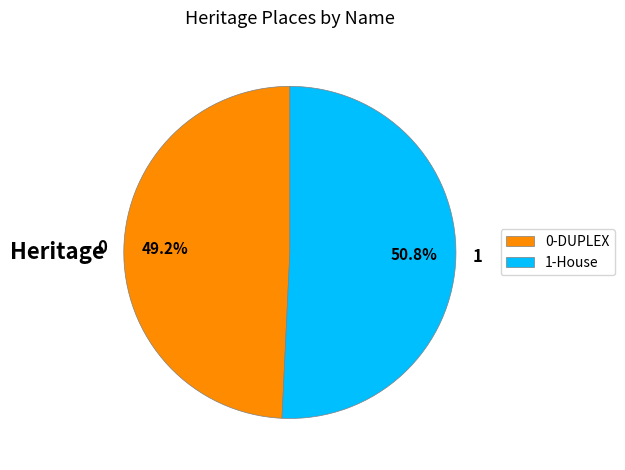

What percentage do 0-DUPLEX and 1-House together represent?

100.0%